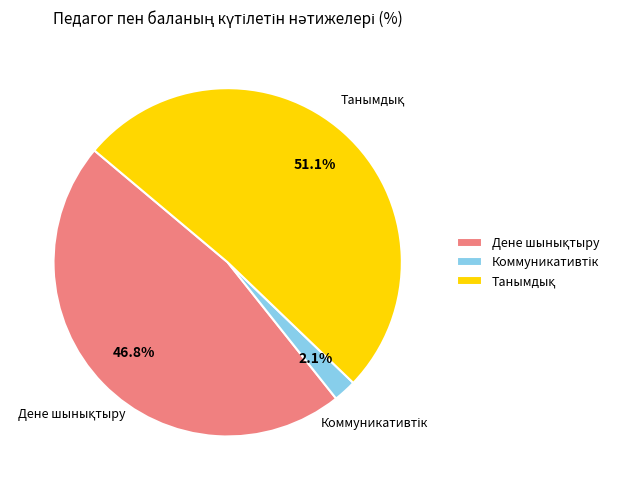

Is there a majority slice in this chart?

Yes